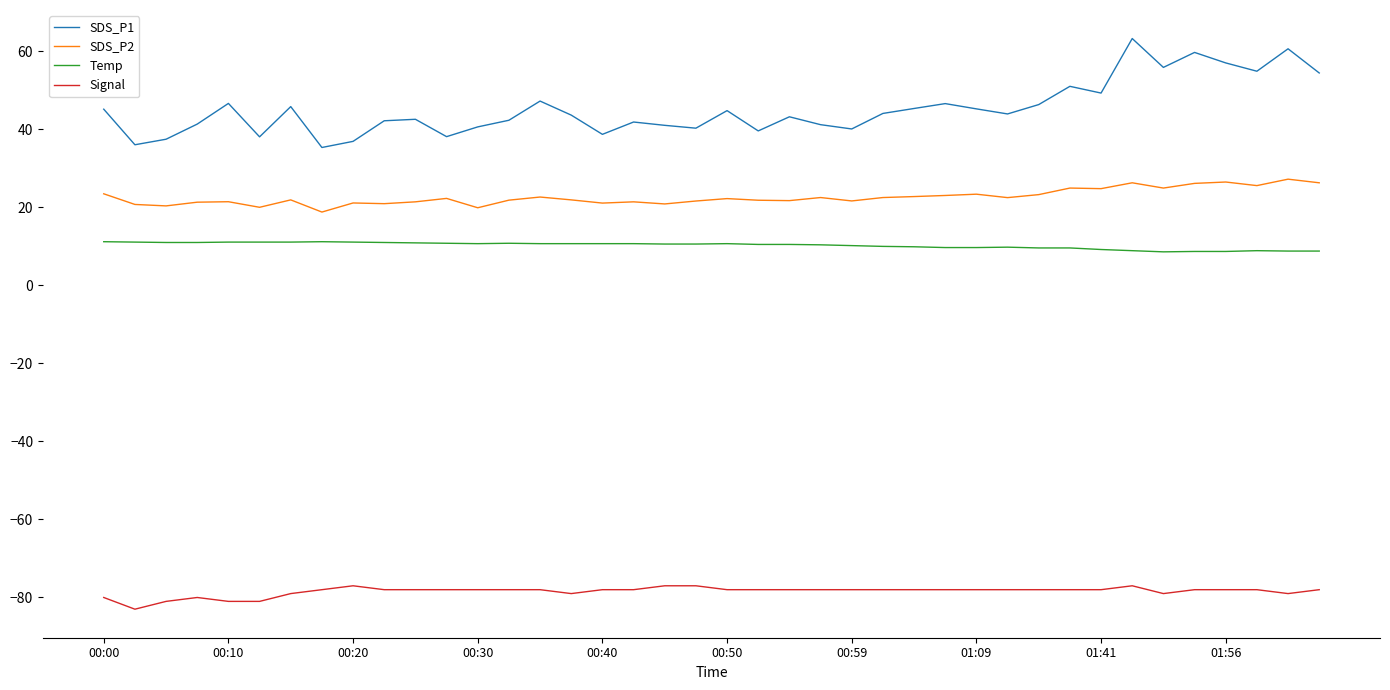

In SDS_P1, how many points are higher than both neighbors (excluding endpoints)?

12